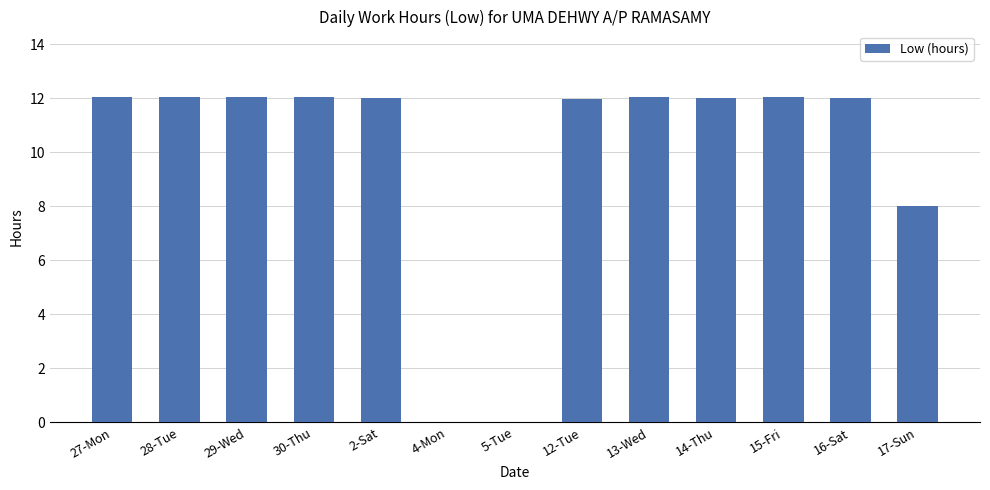

What is the greatest value displayed?

12.1